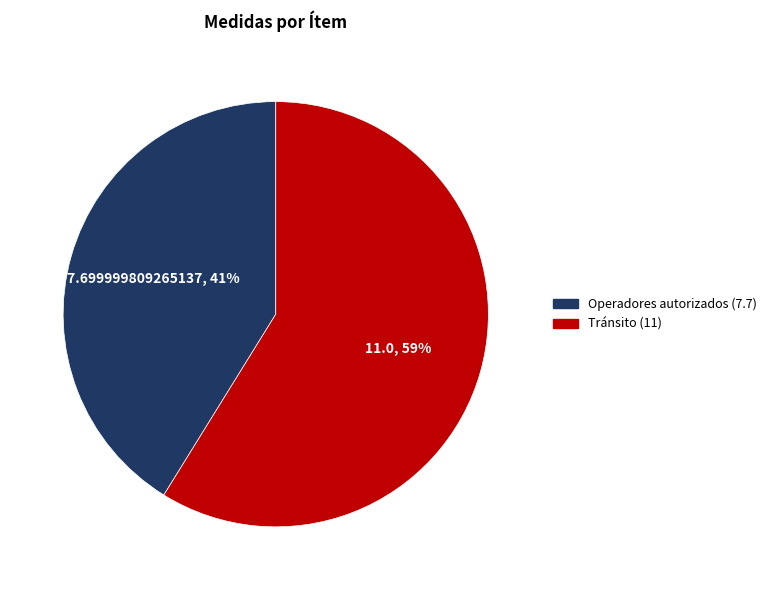

To the nearest percent, what is the difference between the Operadores autorizados (7.7) and Tránsito (11) slice percentages?

18%